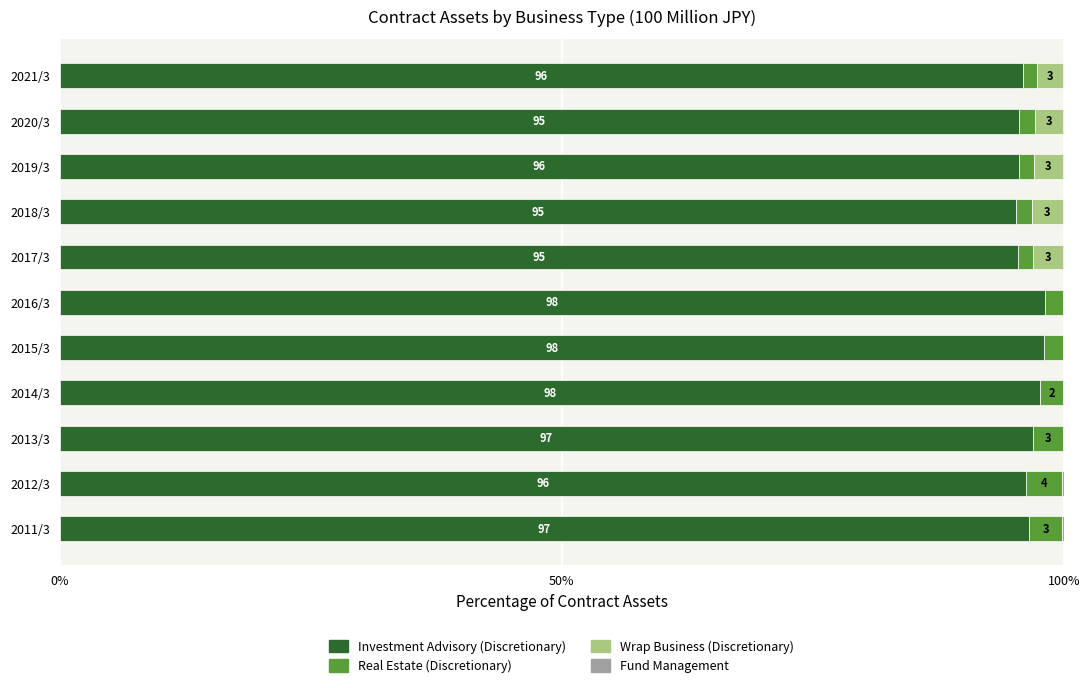

What is the maximum value for Investment Advisory (Discretionary)?

98.1